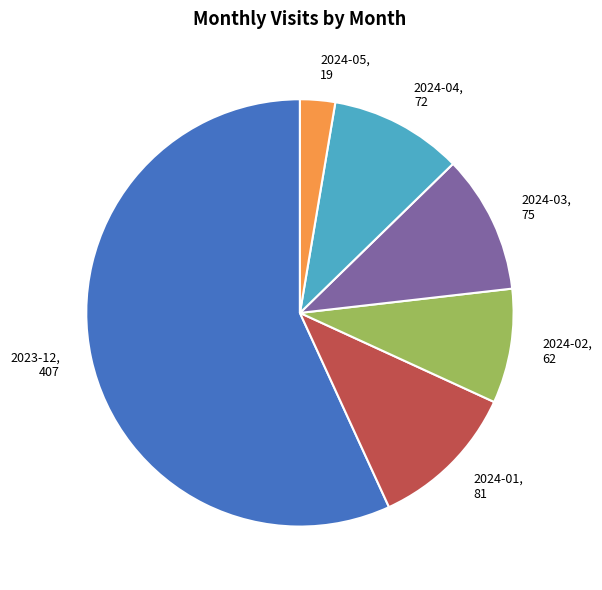

Does 2024-04 represent more than half of the total?

No